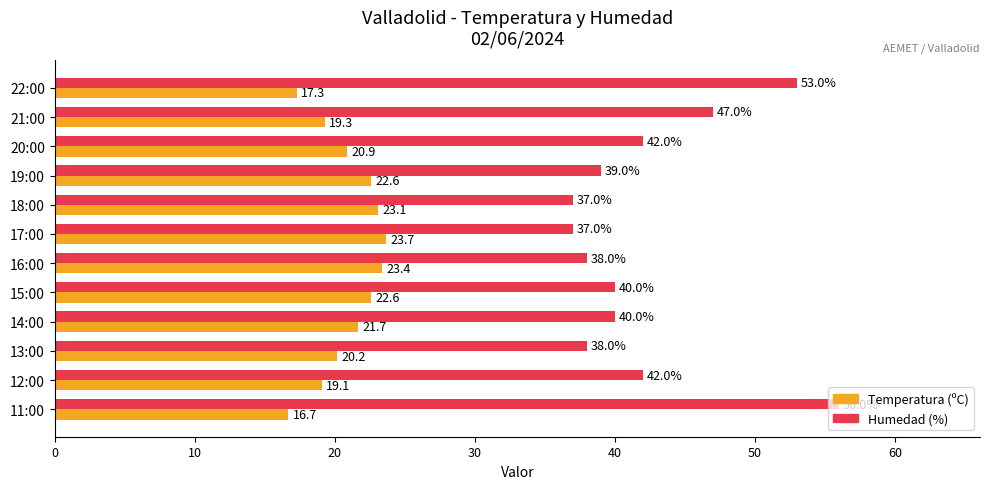

What is the maximum value shown in the chart?

56.0